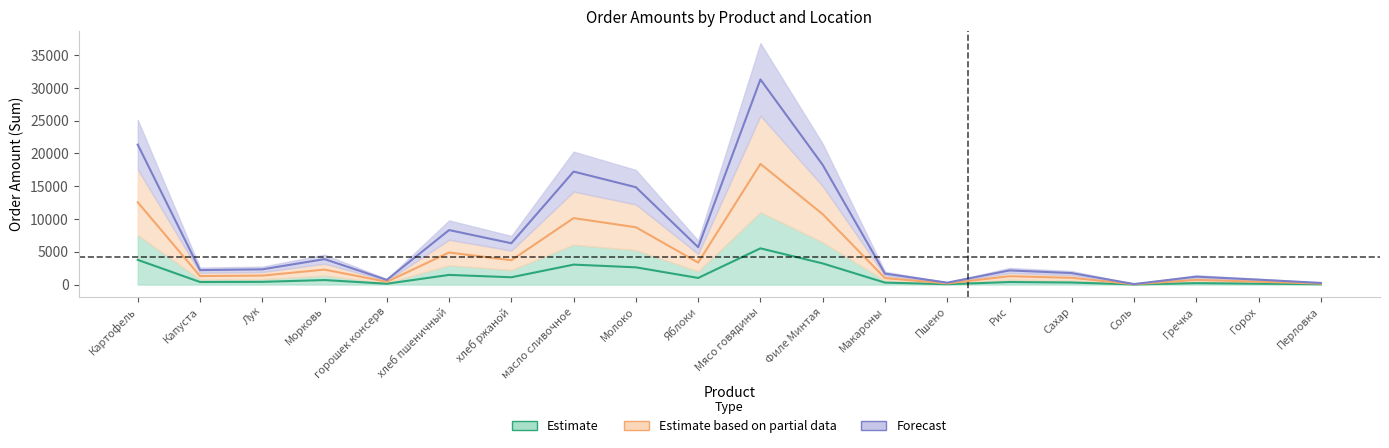

Does the chart have visible grid lines?

No